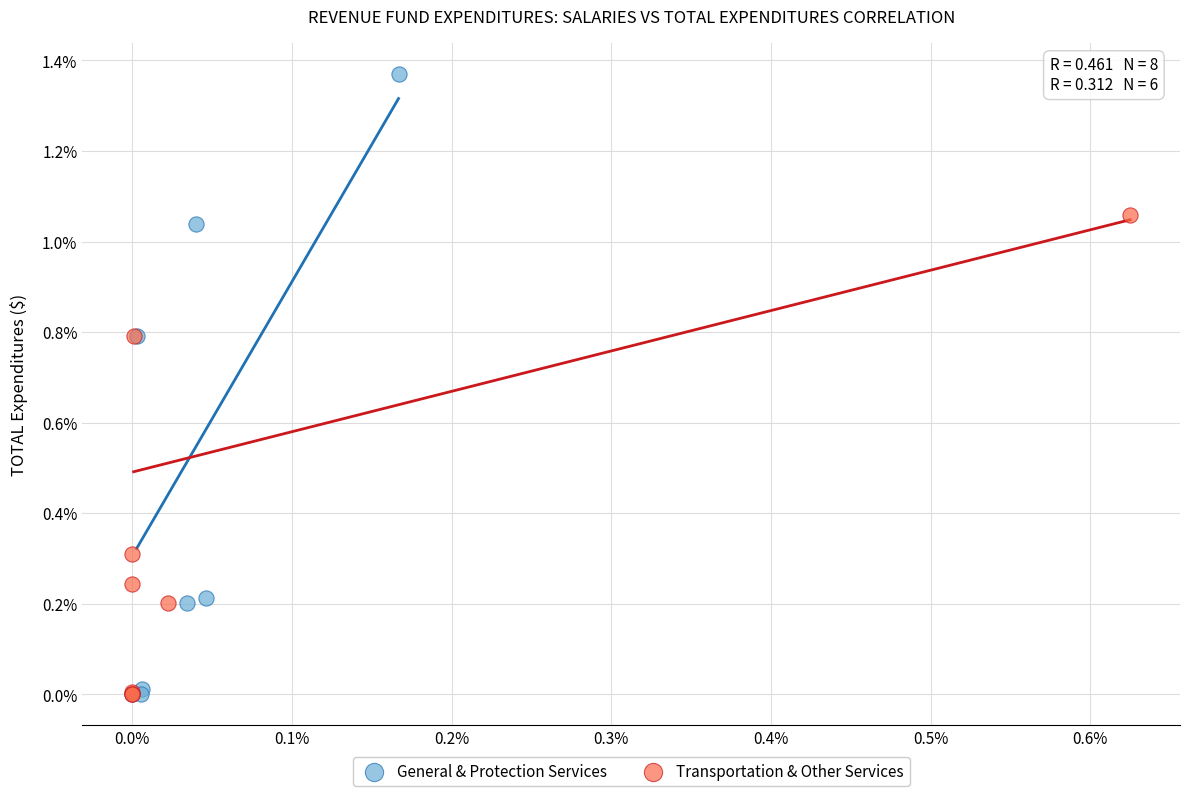

Which series has the largest Y range (max minus min)?

General & Protection Services